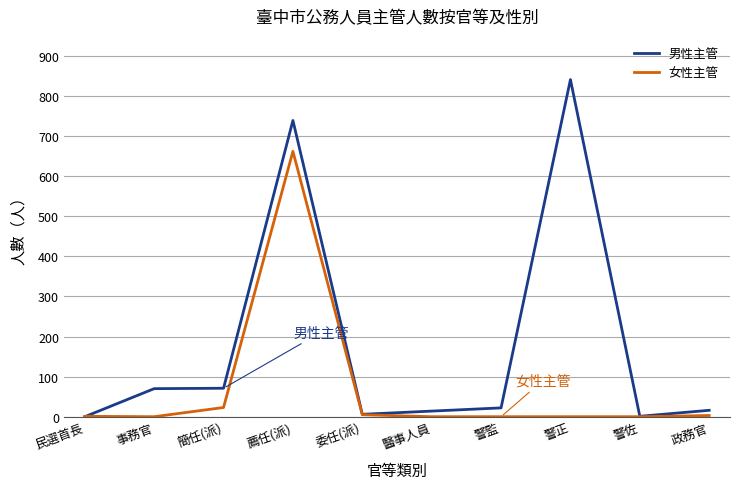

Where do 女性主管 and 男性主管 first cross each other?

民選首長 and 事務官